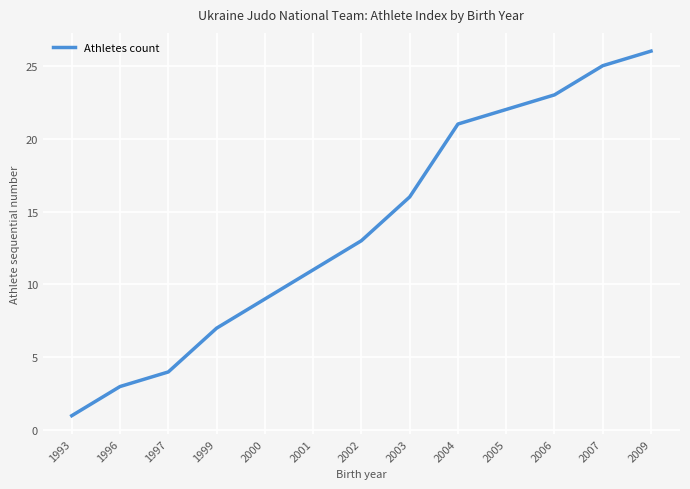

Reading left to right, extract all data points from this chart.

1	3	4	7	9	11	13	16	21	22	23	25	26